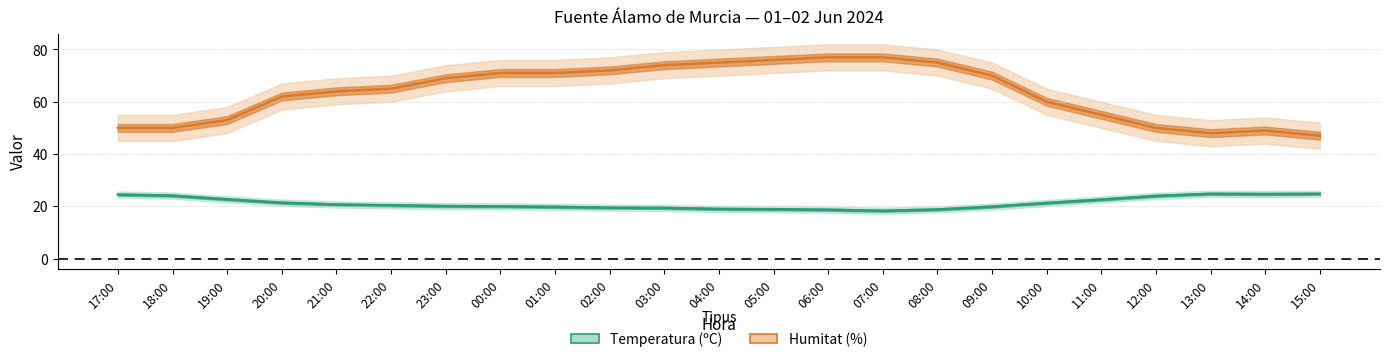

What is the label of the 7th point from the right?

09:00